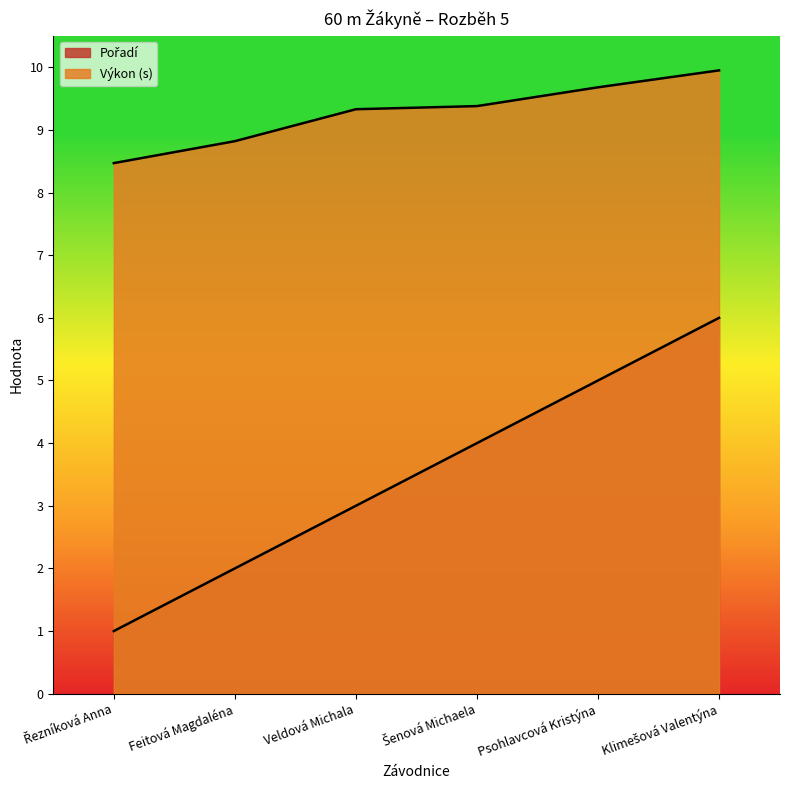

What is the sum of all Pořadí values?

21.0